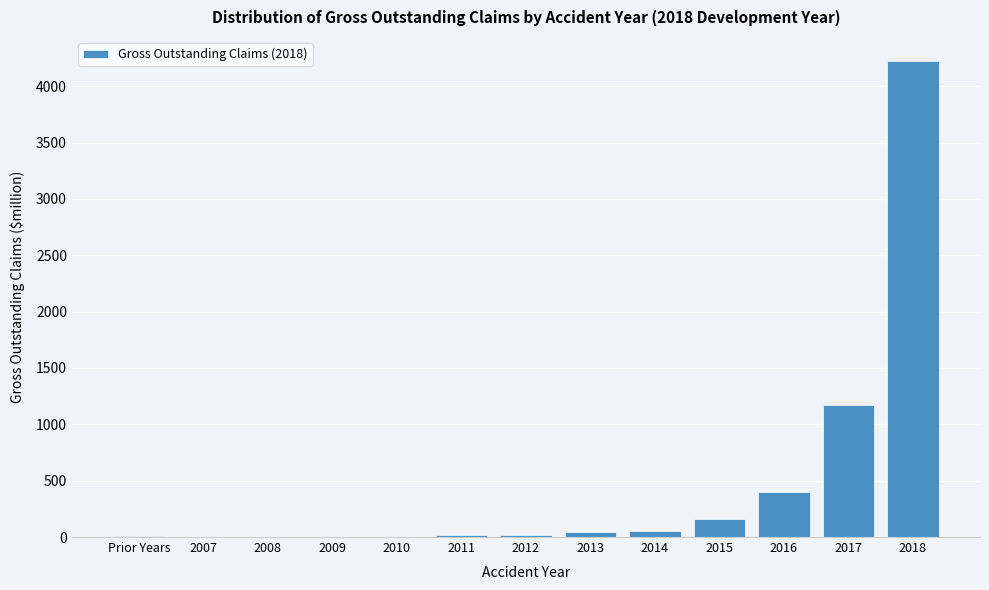

Where is the data nearest to the value 2112?

2017